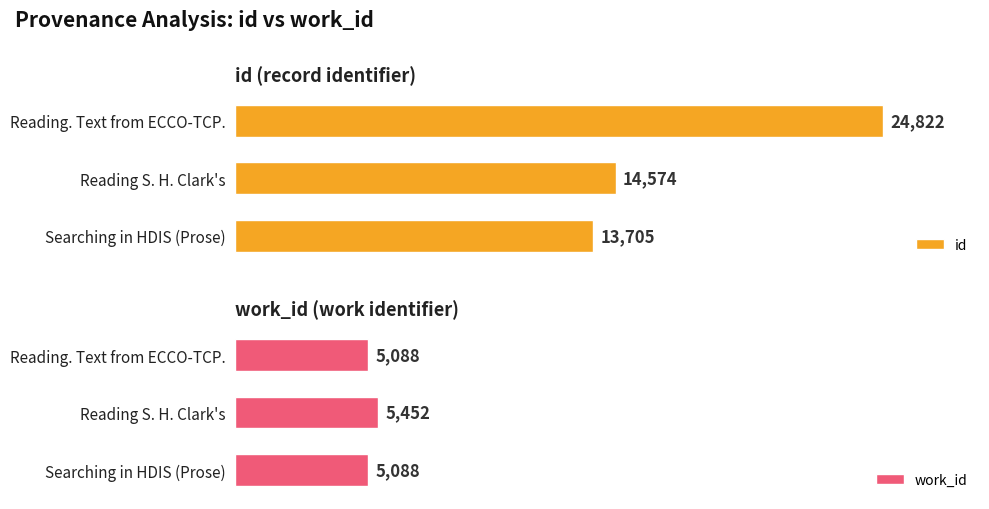

What is the lowest value of the work_id series?

5088